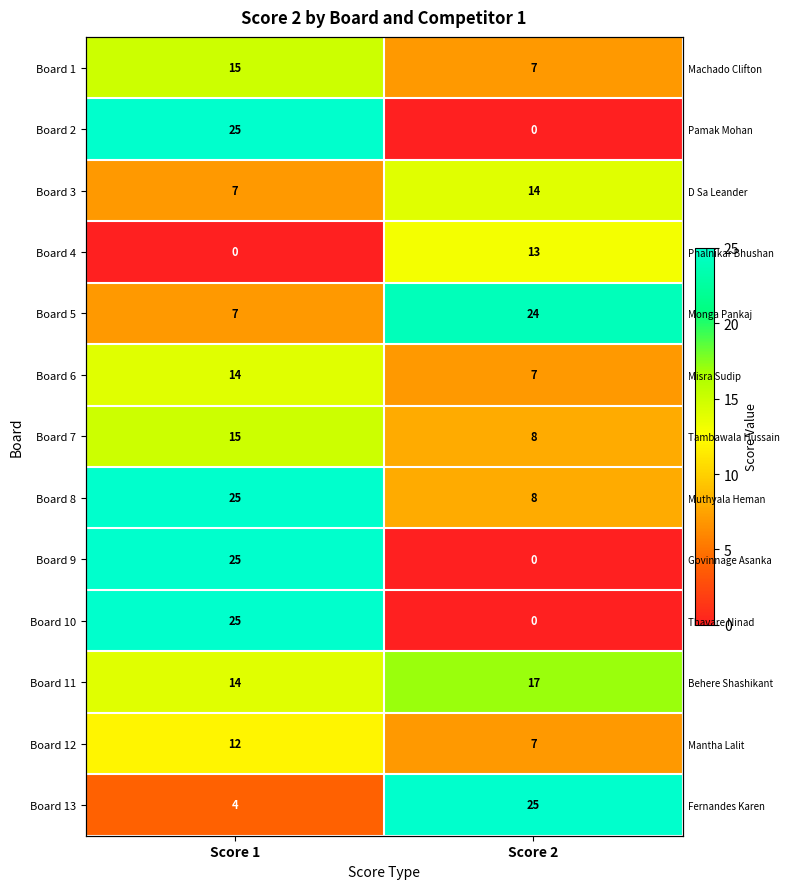

What is the difference between the Board 11 values at Score 1 and Score 2?

3